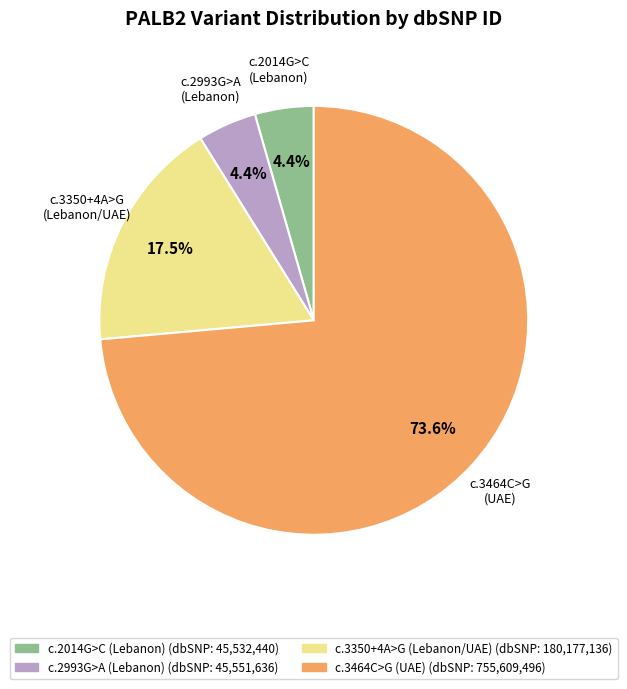

Does any single category account for the majority?

Yes